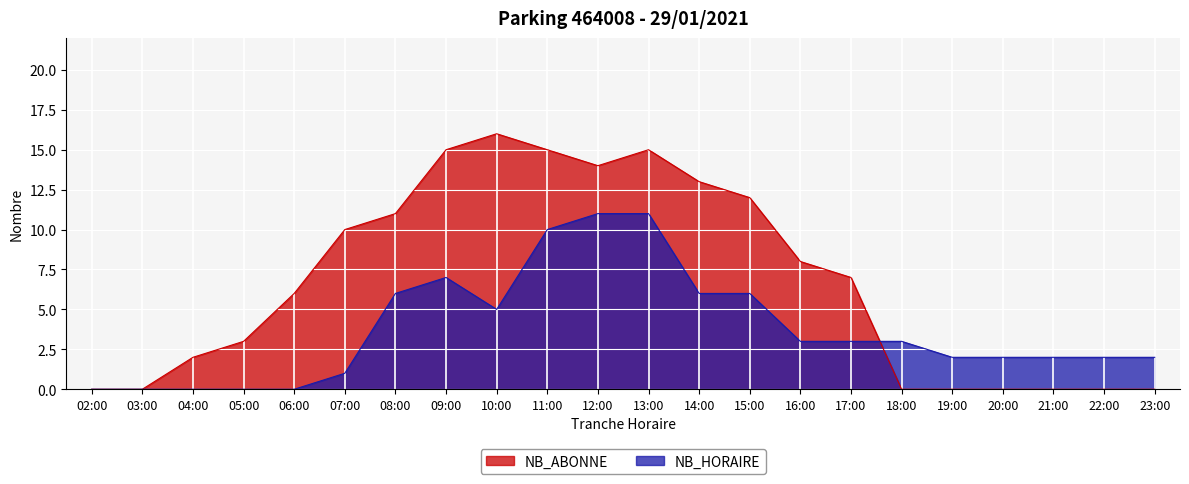

List the series in order of their overall mean, lowest first.

NB_HORAIRE, NB_ABONNE